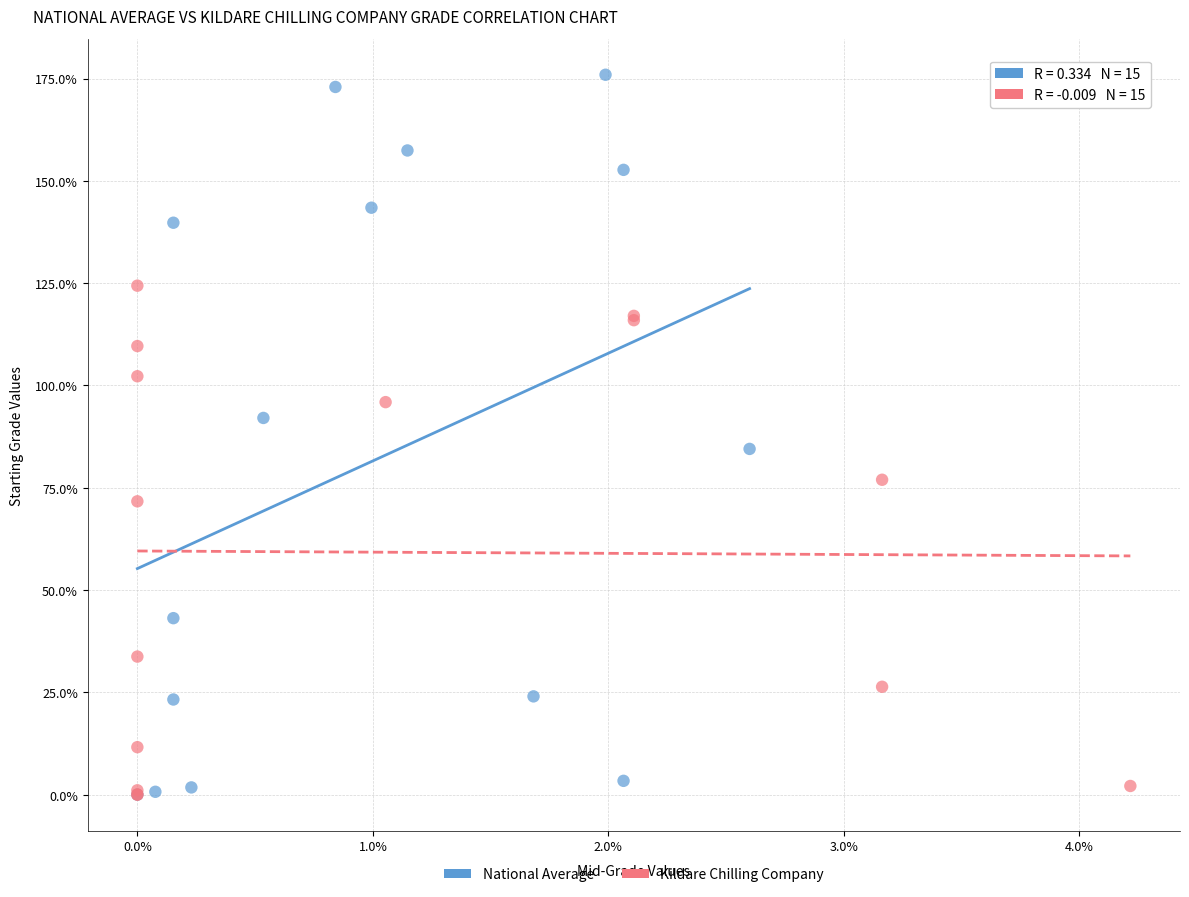

Which series has the widest spread of Y values?

National Average